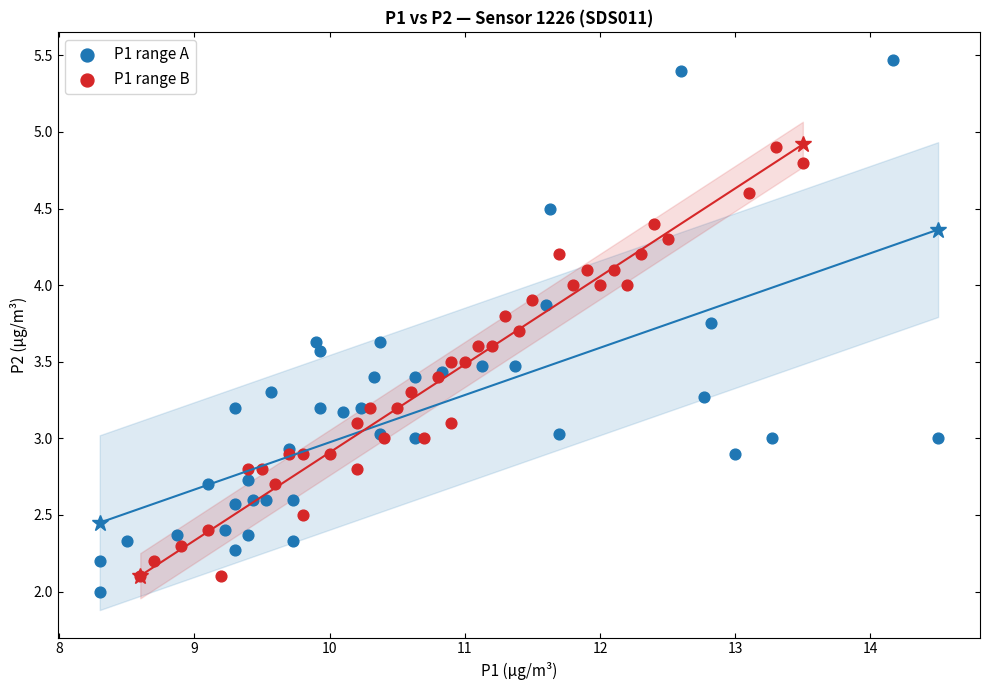

Which series has the largest Y range (max minus min)?

P1 range A